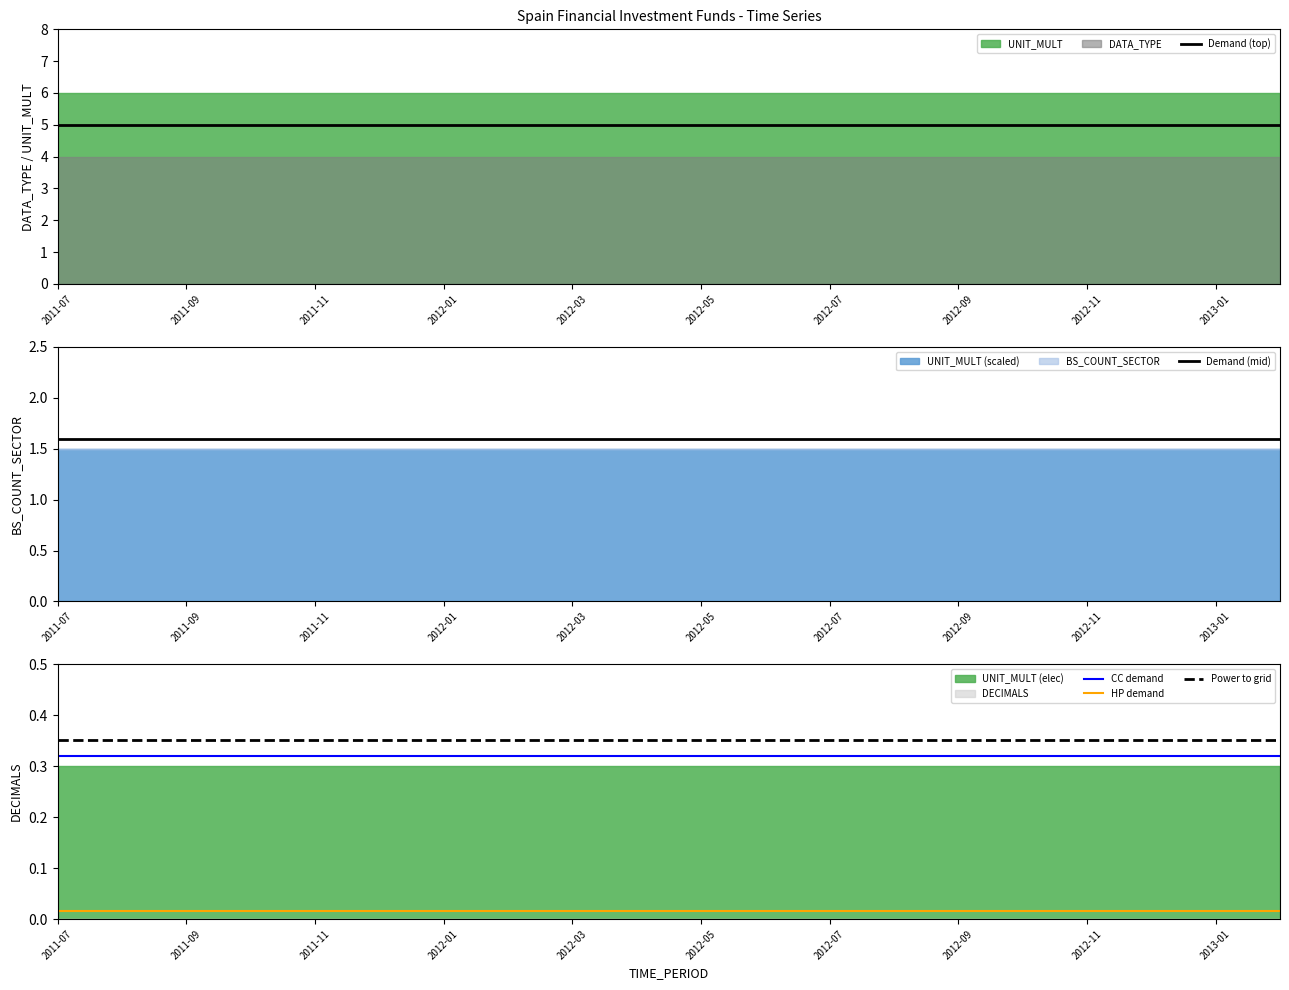

Is it true that Power to grid equals 0.2 at 2011-11?

False